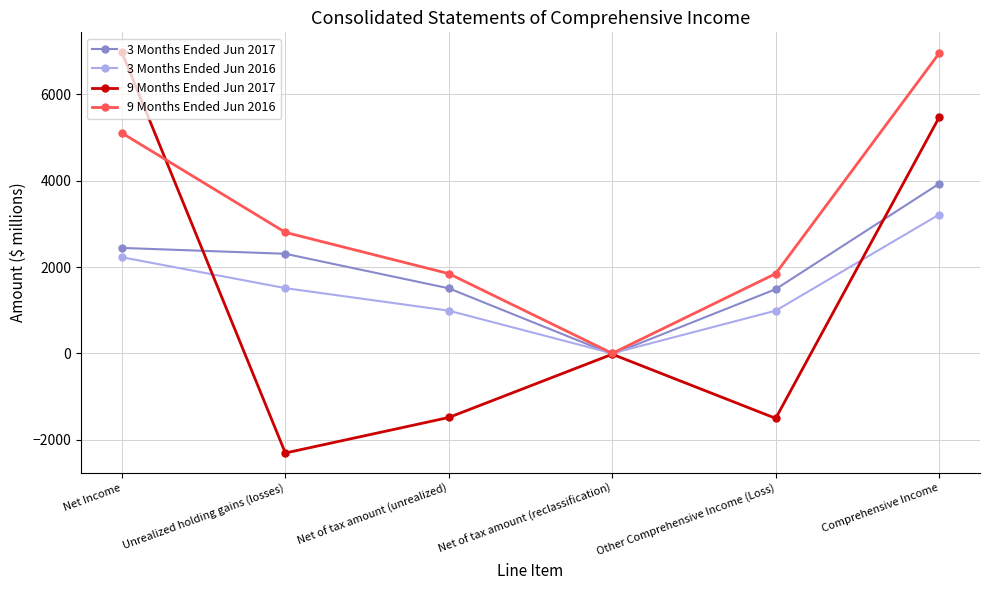

How many data points in 9 Months Ended Jun 2017 are above -20?

2